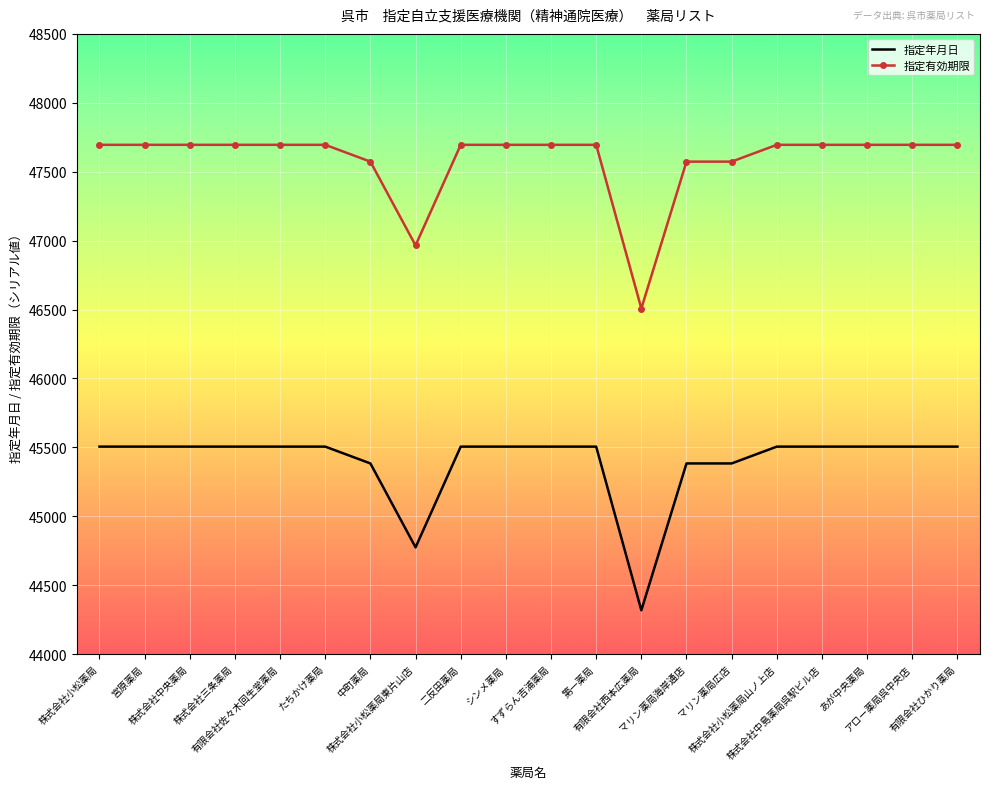

Rank the series by their average value, from lowest to highest.

指定年月日, 指定有効期限